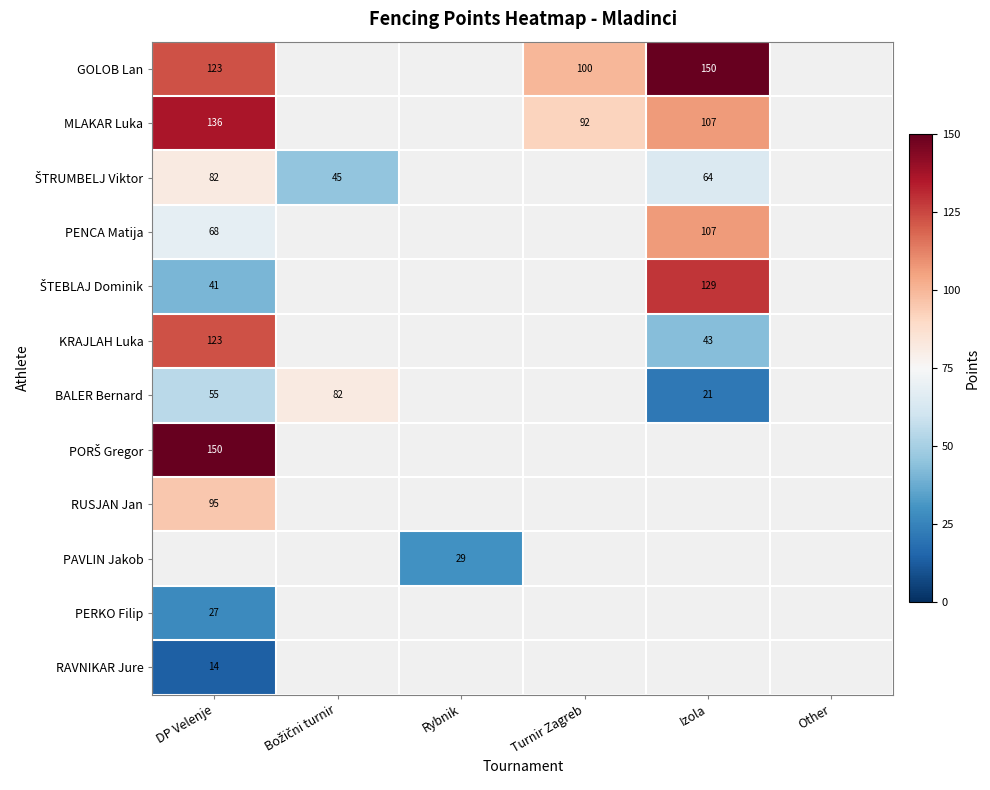

Is the value of PENCA Matija at Other greater than the value of ŠTEBLAJ Dominik at Other?

No